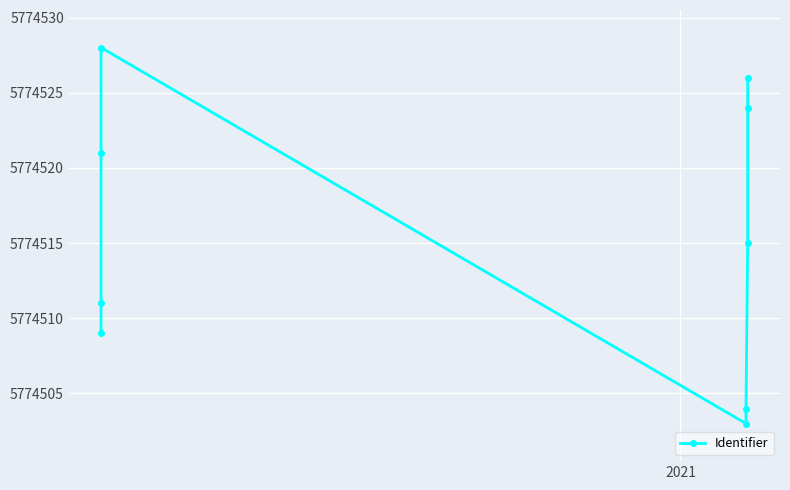

Does the chart display data point markers on the line(s)?

Yes